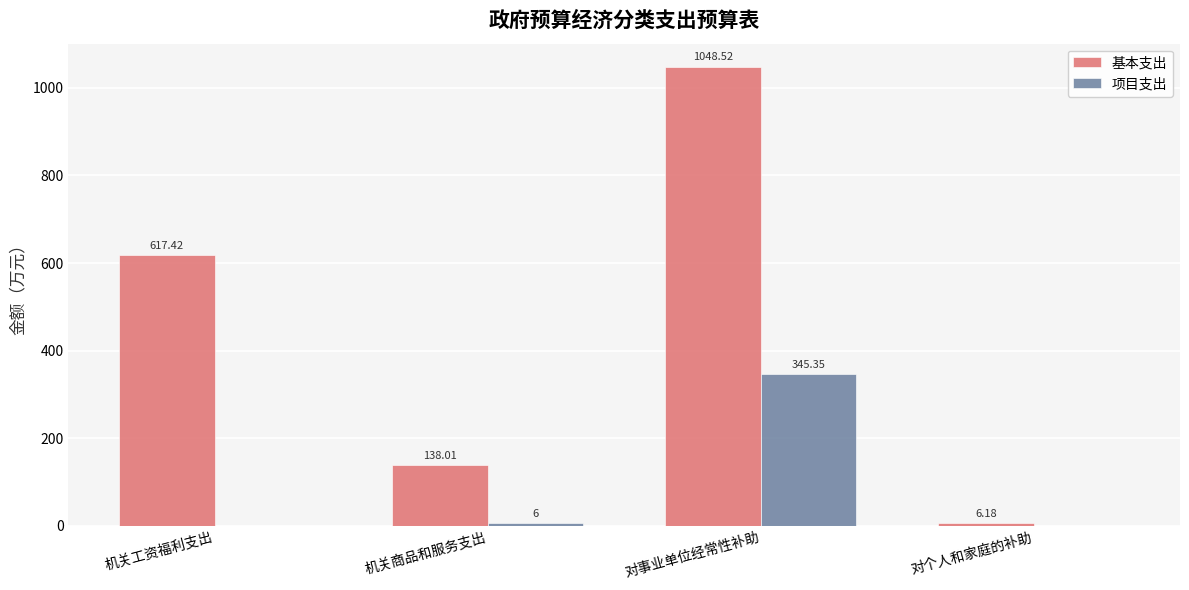

What is the sum of the 项目支出 values at 对个人和家庭的补助 and 对事业单位经常性补助?

345.4